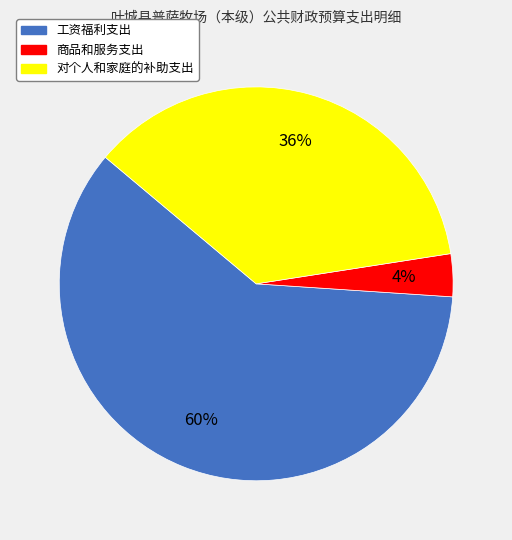

To the nearest percent, what is the combined percentage of 商品和服务支出 and 工资福利支出?

64%